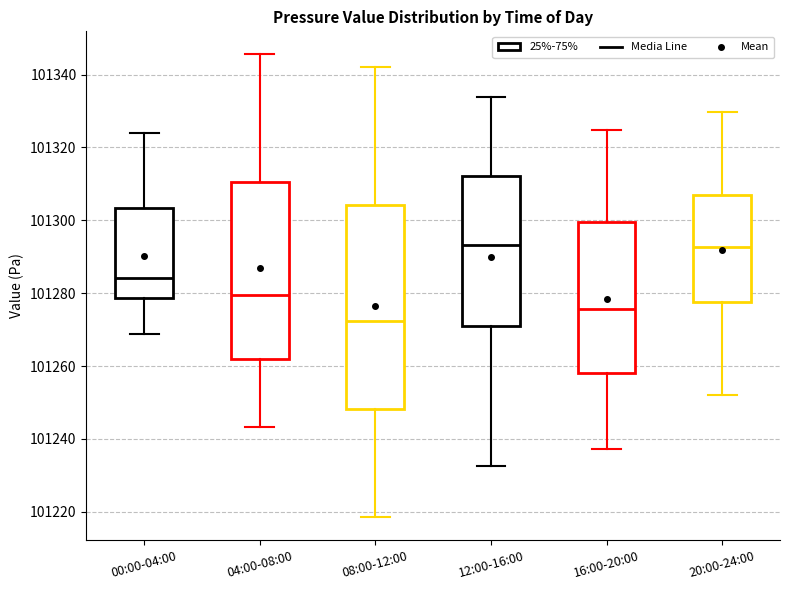

Where does the lower whisker of the box for 08:00-12:00 end on the y-axis? The values are not printed on the chart, so give them approximately, as read against the axis.

101218